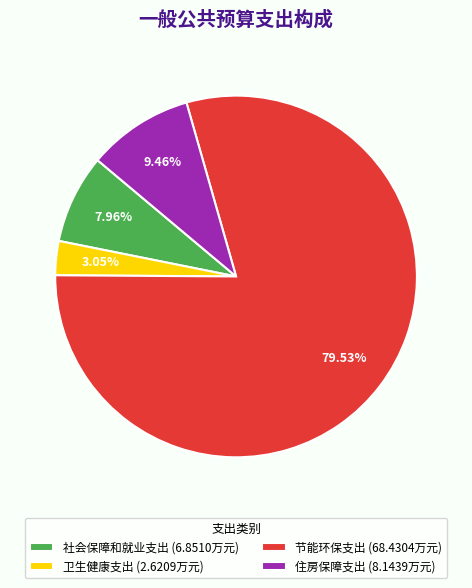

What percentage is the 社会保障和就业支出 slice, to the nearest percent?

8%